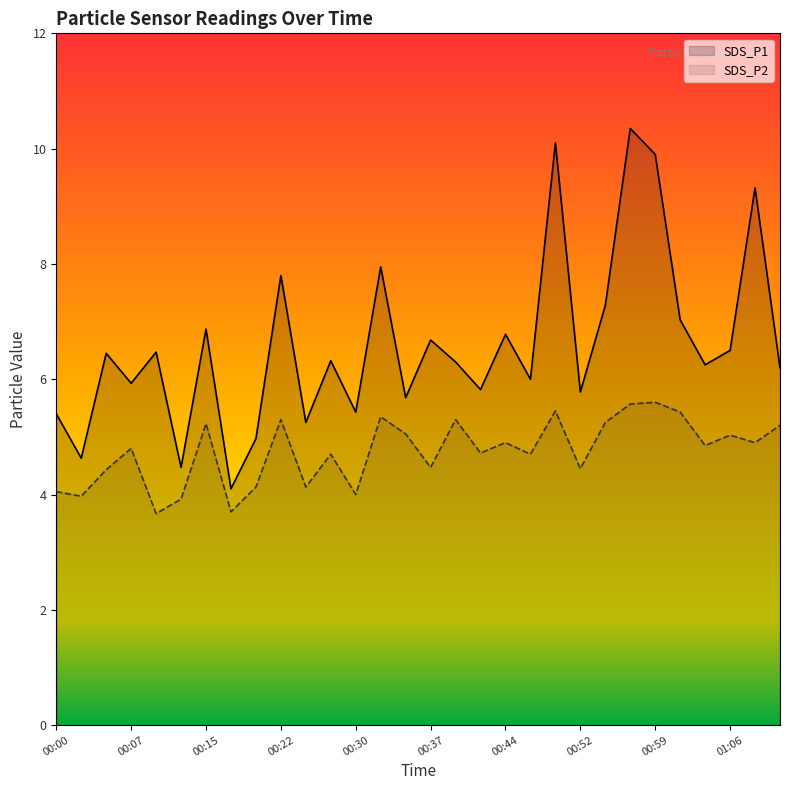

What is the difference between the maximum and minimum values in the SDS_P2 series?

1.9